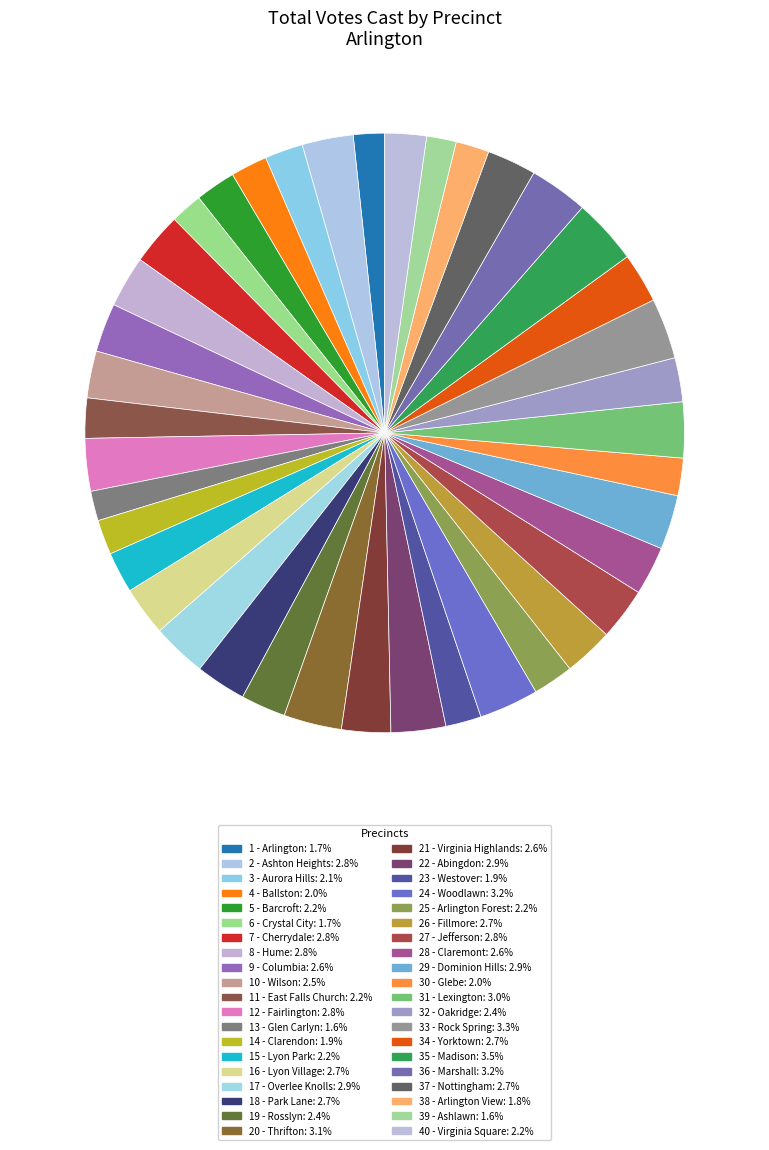

To the nearest percent, what is the difference between the largest and smallest slice percentages?

2%